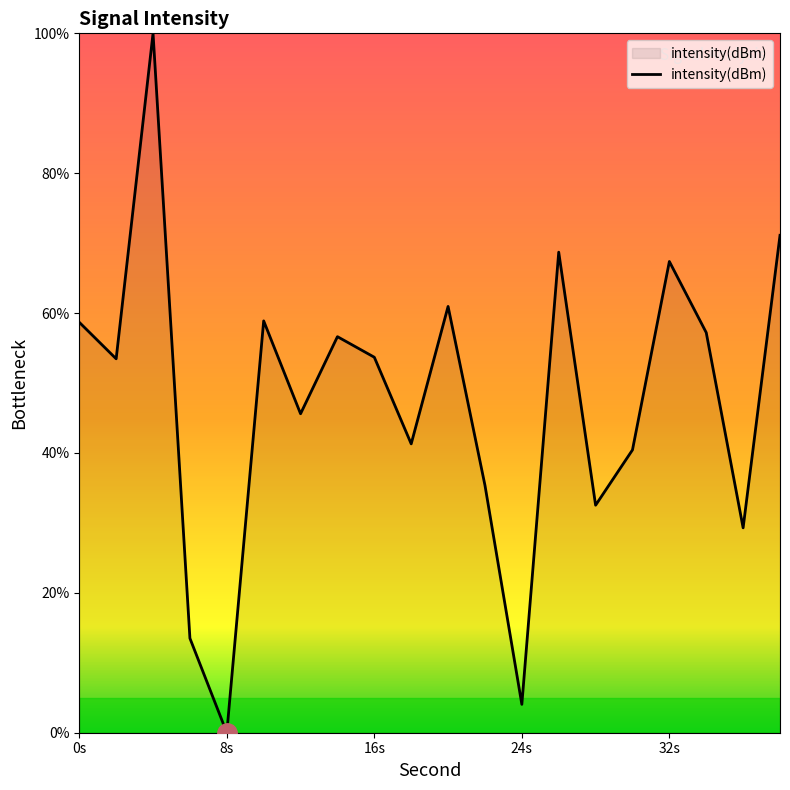

Which label corresponds to the smallest value in the chart?

8s